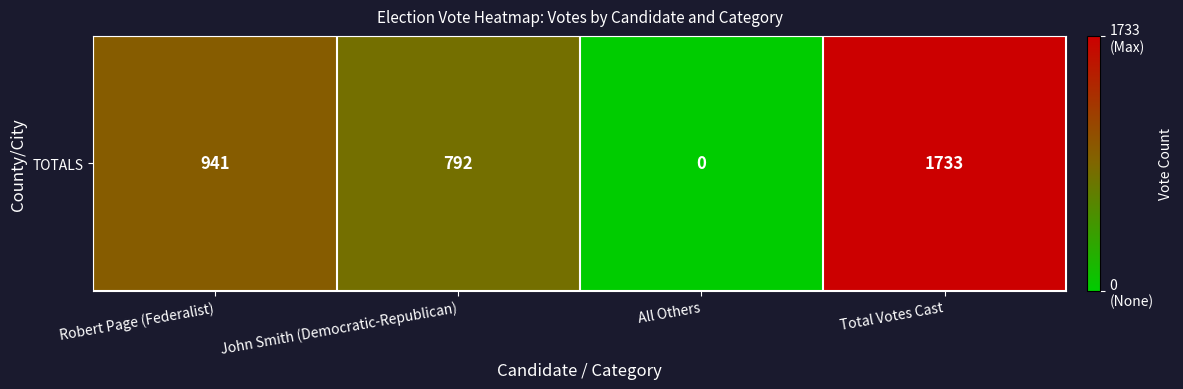

List the labels in order of value, largest first.

Total Votes Cast, Robert Page (Federalist), John Smith (Democratic-Republican), All Others